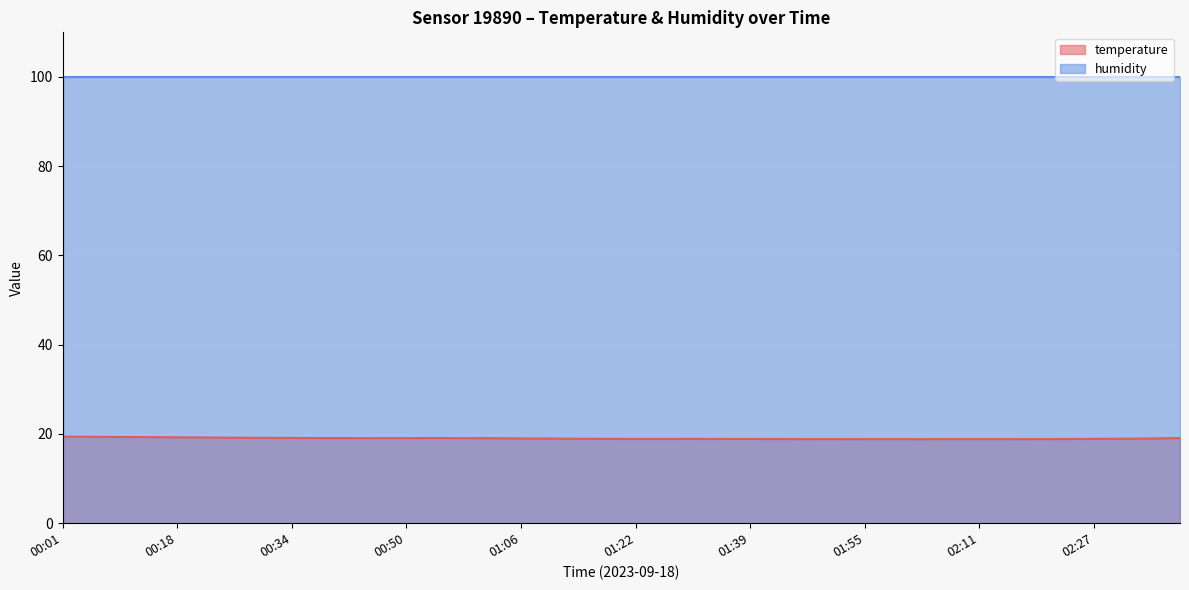

True or false: humidity and temperature intersect in this chart.

False